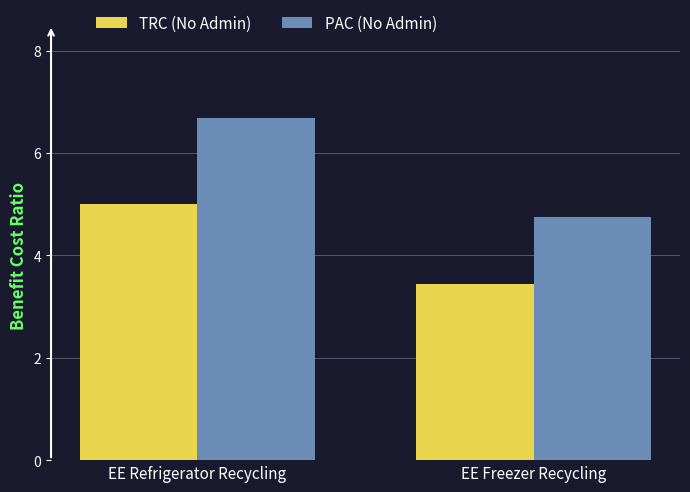

How many bars are there in total?

4